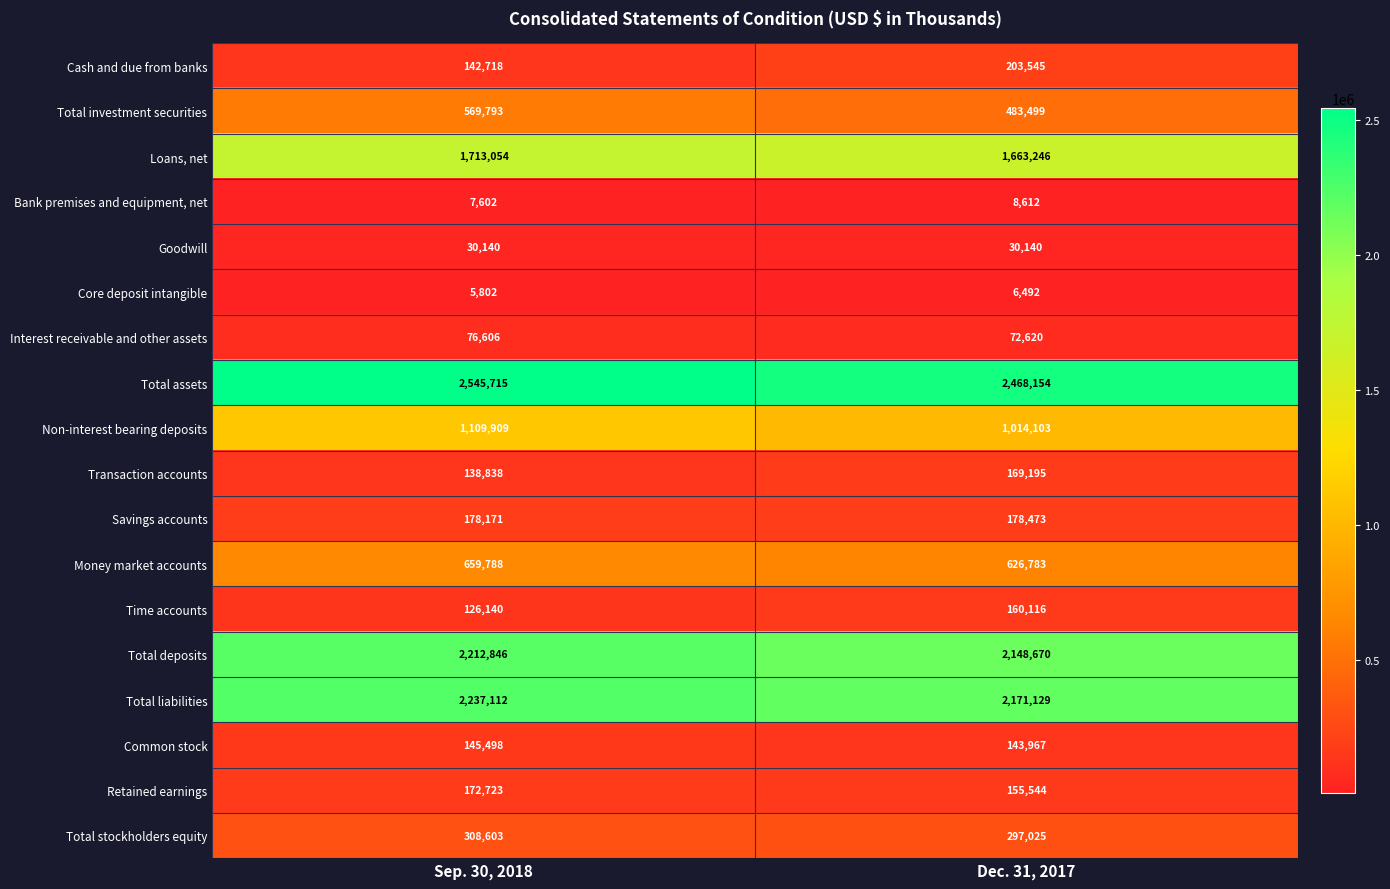

What is the total value across all series at Sep. 30, 2018?

12381058